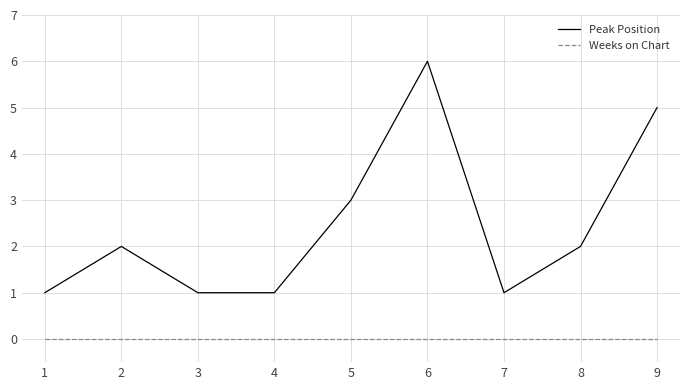

Which series has the largest range (max minus min)?

Peak Position